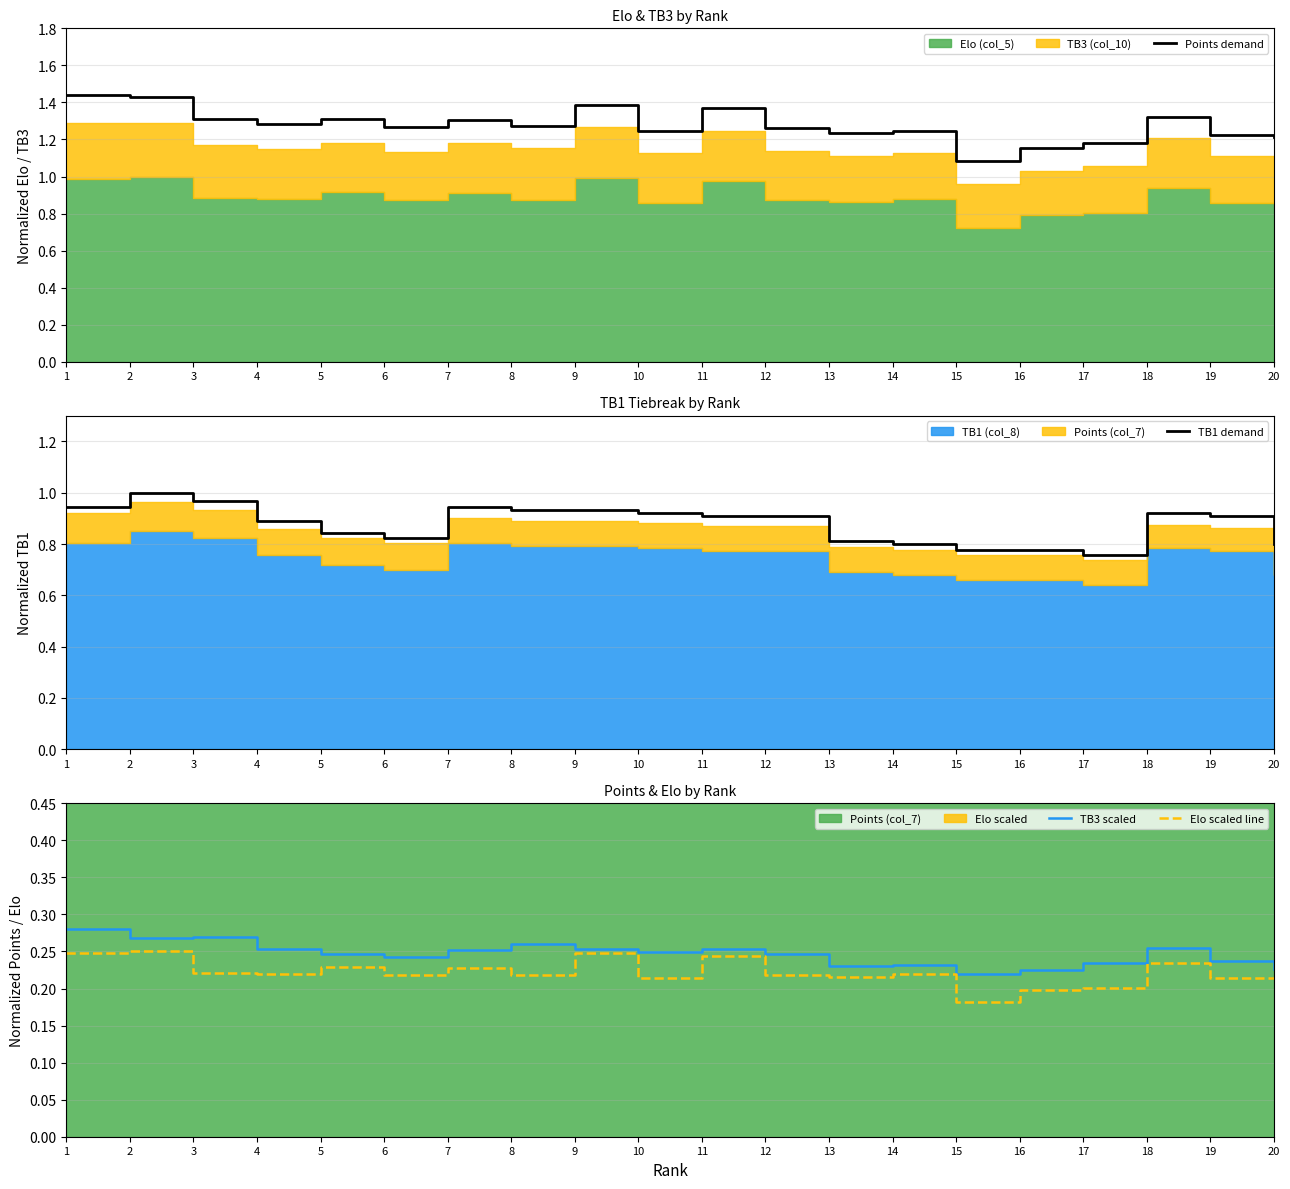

Which category has the highest value across all series?

1